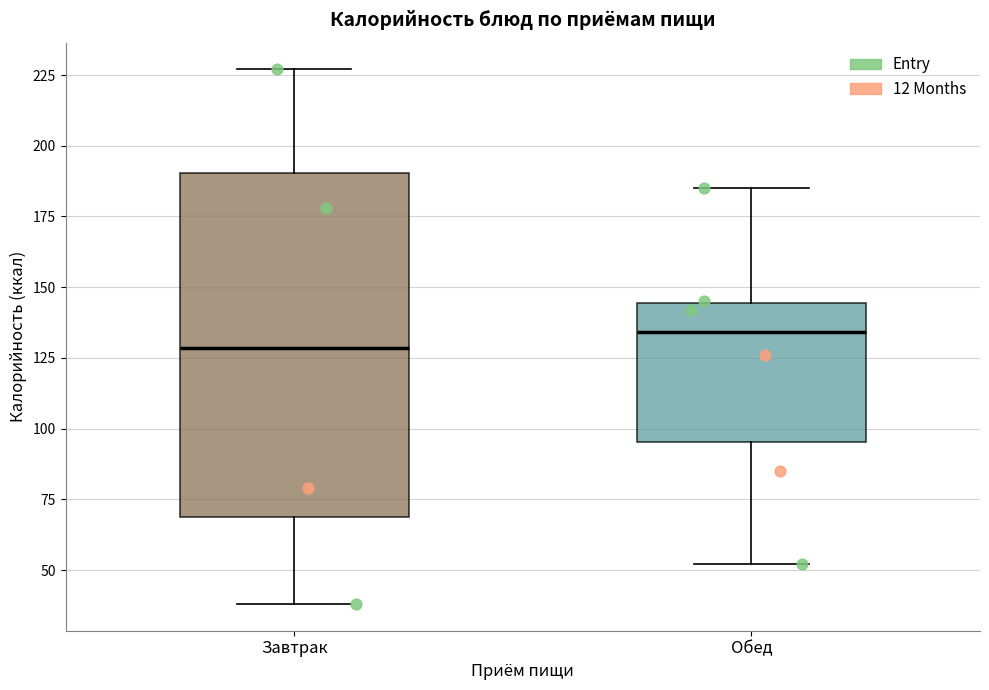

Which box's median line is the highest?

Обед